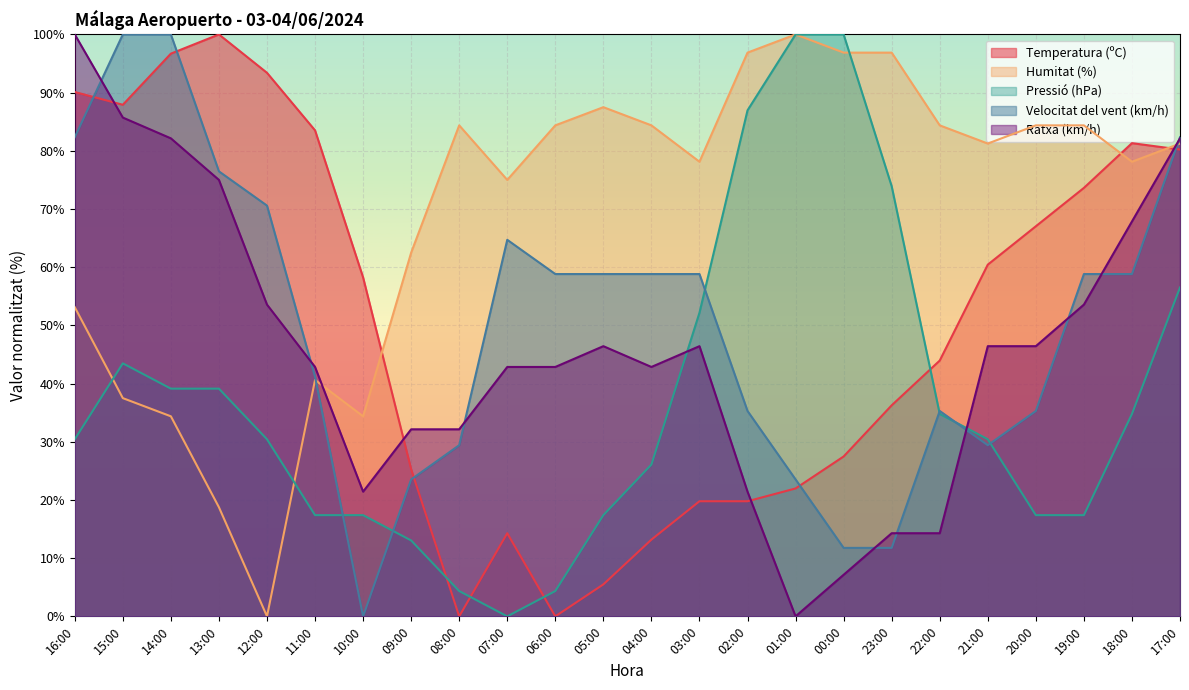

The value of Ratxa (km/h) at 02:00 is 10.5. True or false?

False